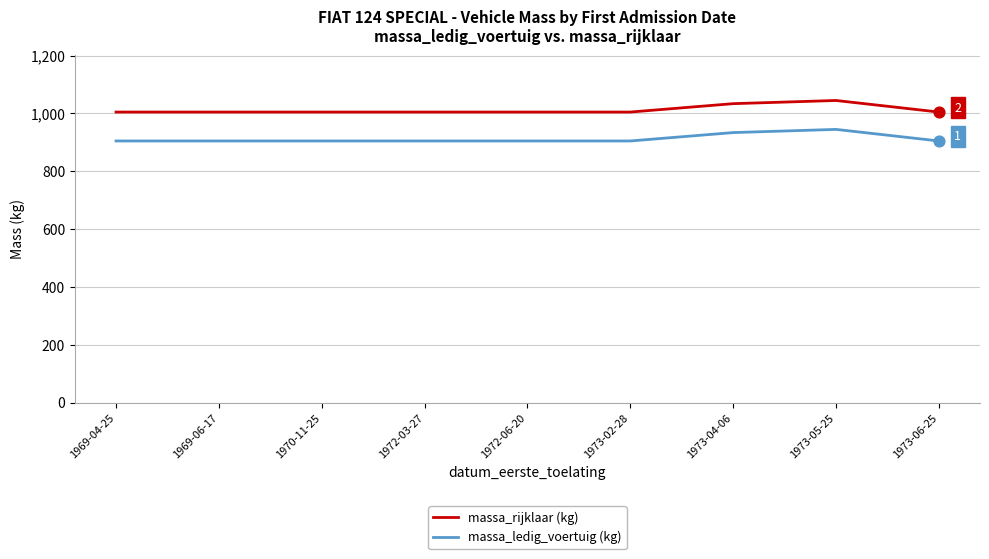

What is the difference between the highest and lowest values at 1973-04-06?

100